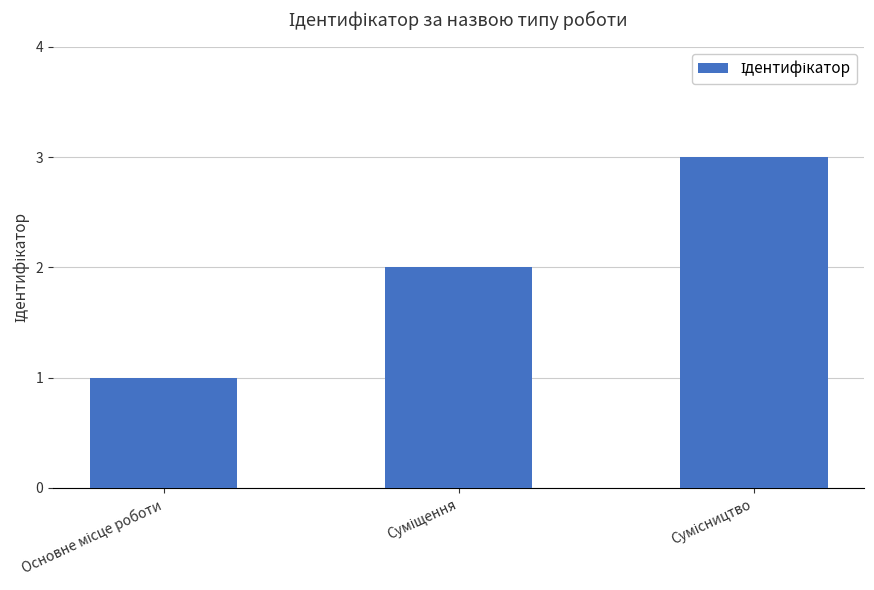

What is the maximum value shown in the chart?

3